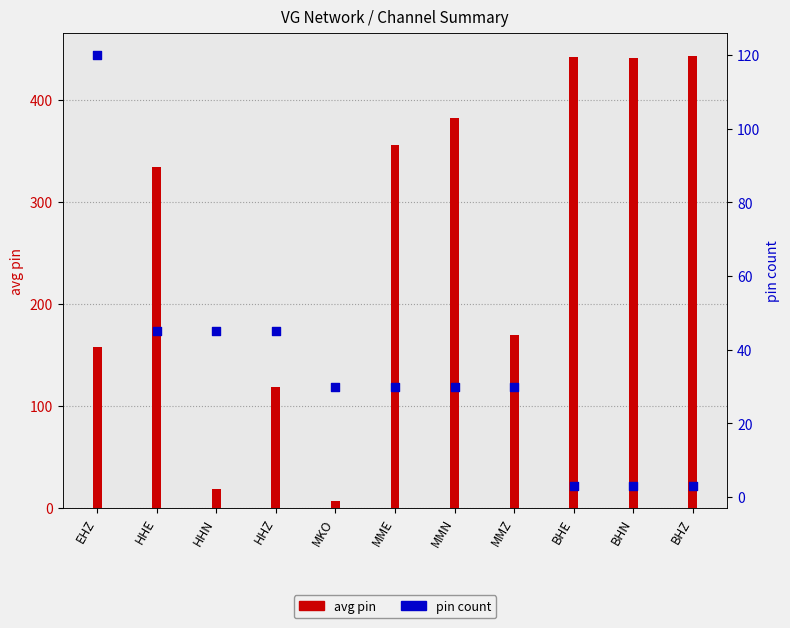

Is the value of pin count at BHZ greater than the value of avg pin at MKO?

No